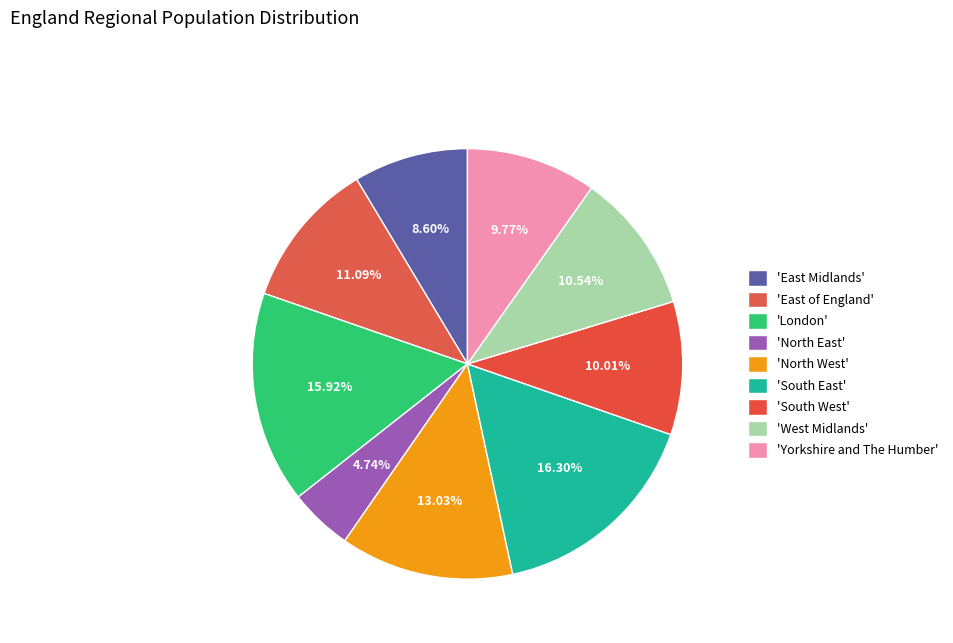

What is the smallest slice in the pie chart?

North East